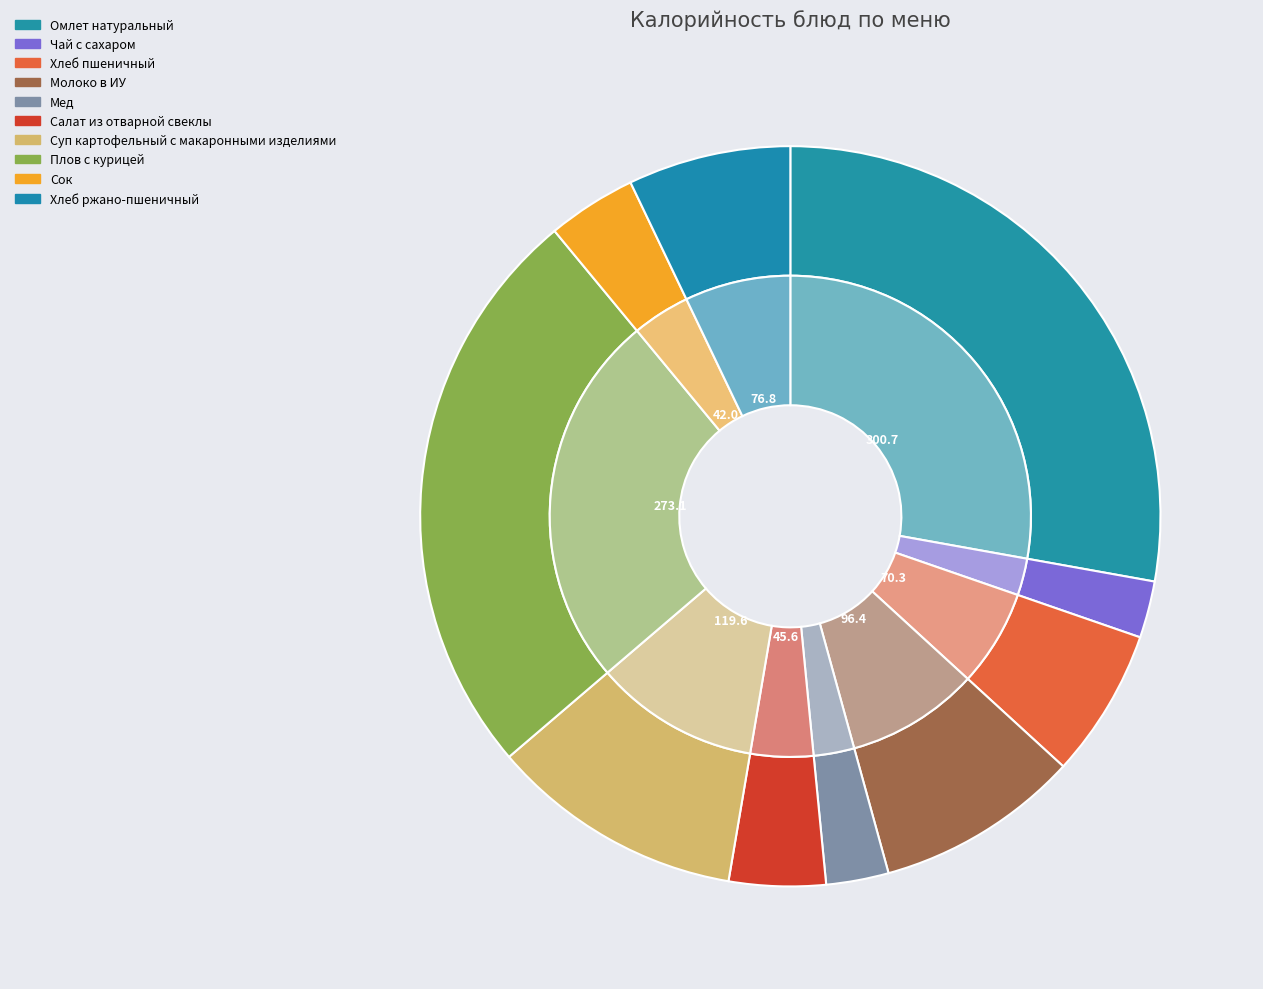

To the nearest percent, what portion does Салат из отварной свеклы represent?

4%